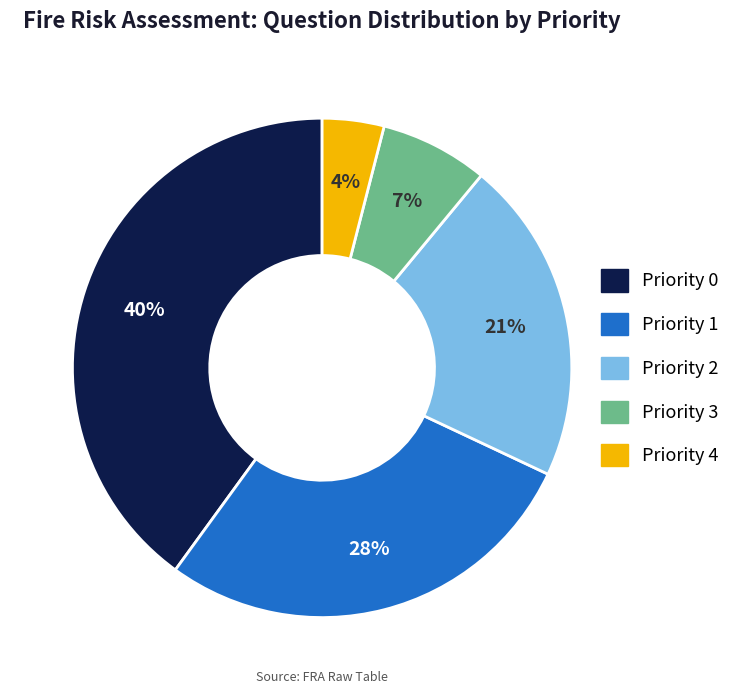

To the nearest percent, what percentage of the pie is Priority 2?

21%